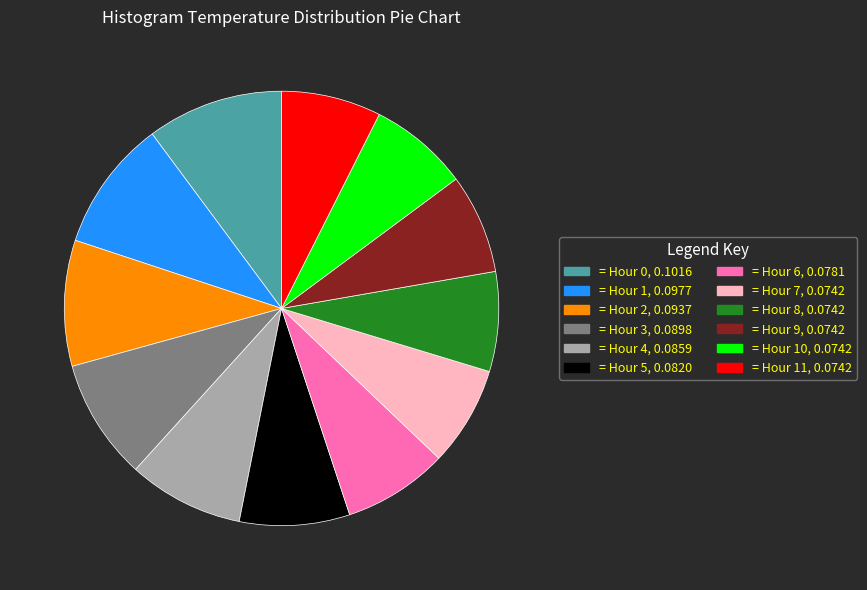

Does any single category account for the majority?

No